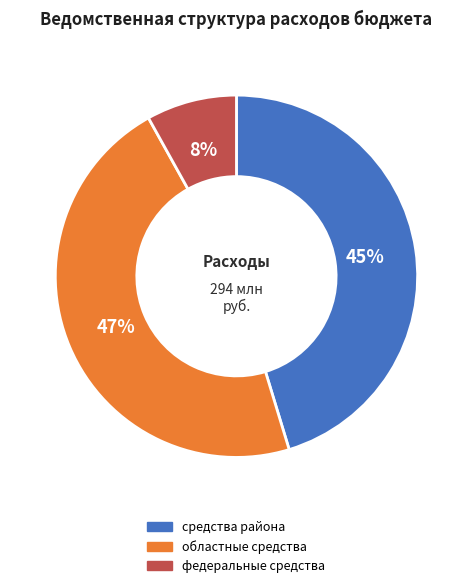

To the nearest percent, what is the average slice percentage?

33%